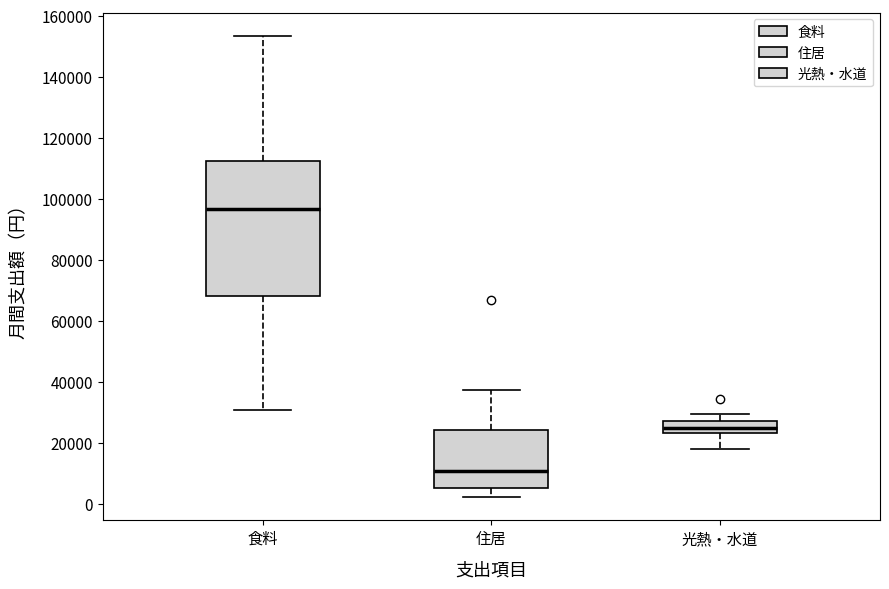

Reading left to right, read every box against the y-axis: the position of its median line, the range the box covers, and the ends of its whiskers. The values are not printed on the chart, so give them approximately, as read against the axis.

食料: median 96000, box 68000 to 112000, whiskers 30000 to 154000
住居: median 10000, box 6000 to 24000, whiskers 2000 to 38000
光熱・水道: median 24000 (inside the box), box 24000 to 26000, whiskers 18000 to 30000